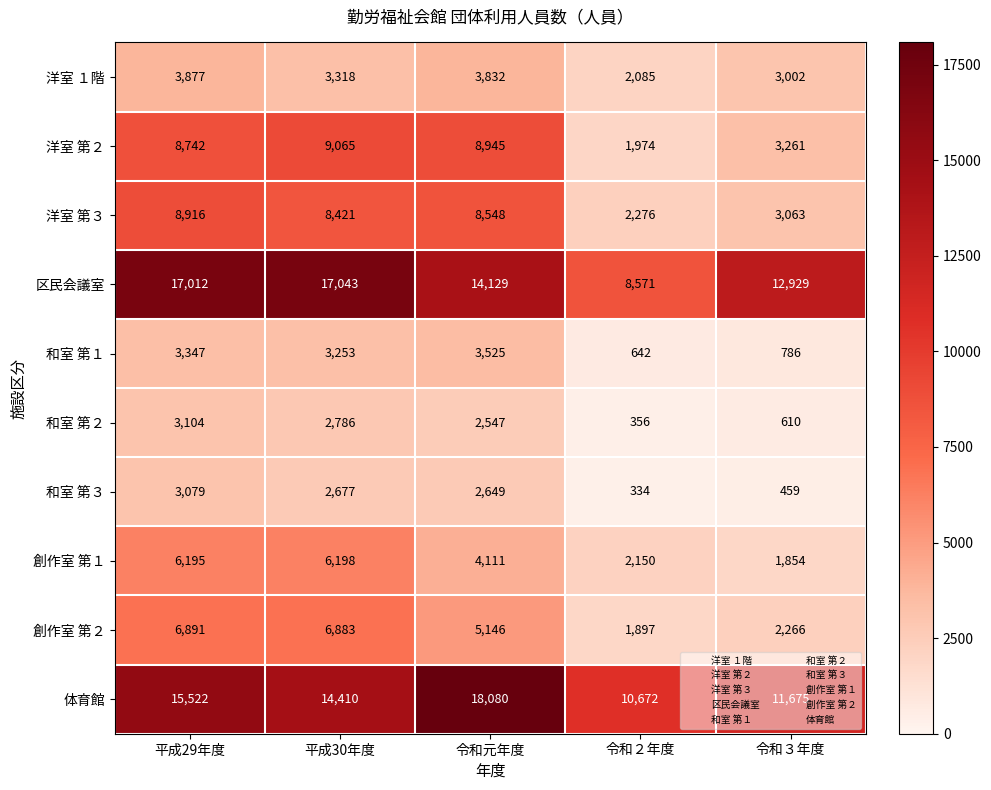

What is the difference between the 創作室 第２ values at 平成30年度 and 令和２年度?

4986